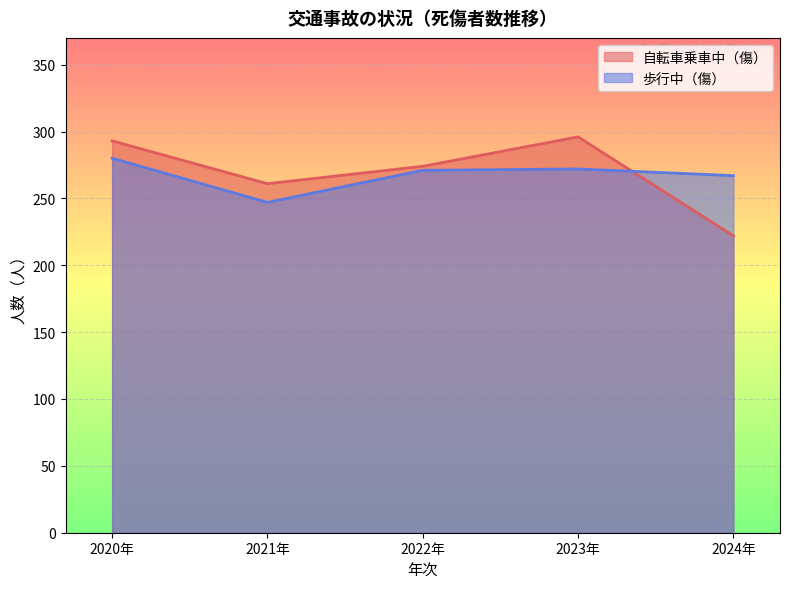

Is the value of 自転車乗車中（傷） at 2023年 greater than the value of 歩行中（傷） at 2023年?

Yes